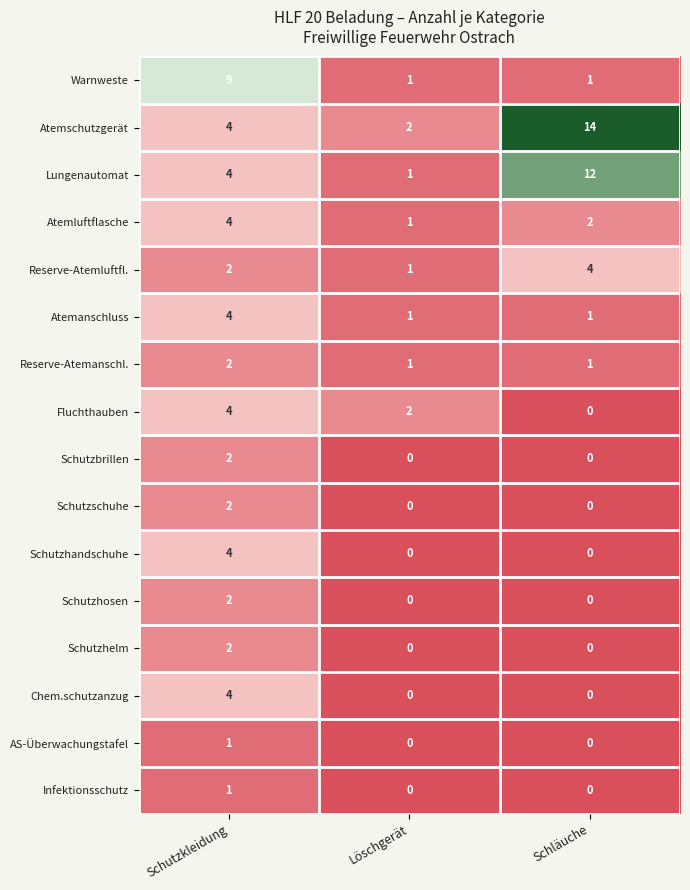

Count the Schutzschuhe values in the range 0 to 2.

3